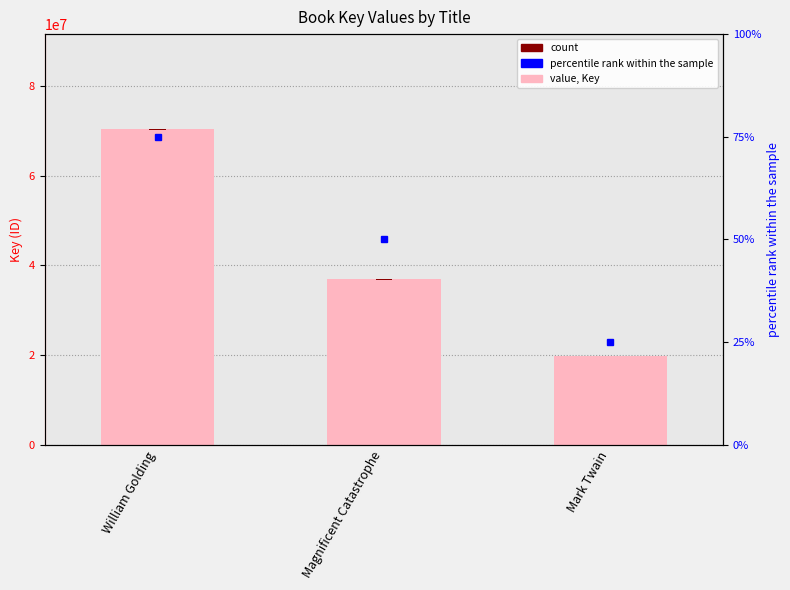

Rank the series at William Golding from lowest to highest value.

rank value, accent marker, Key